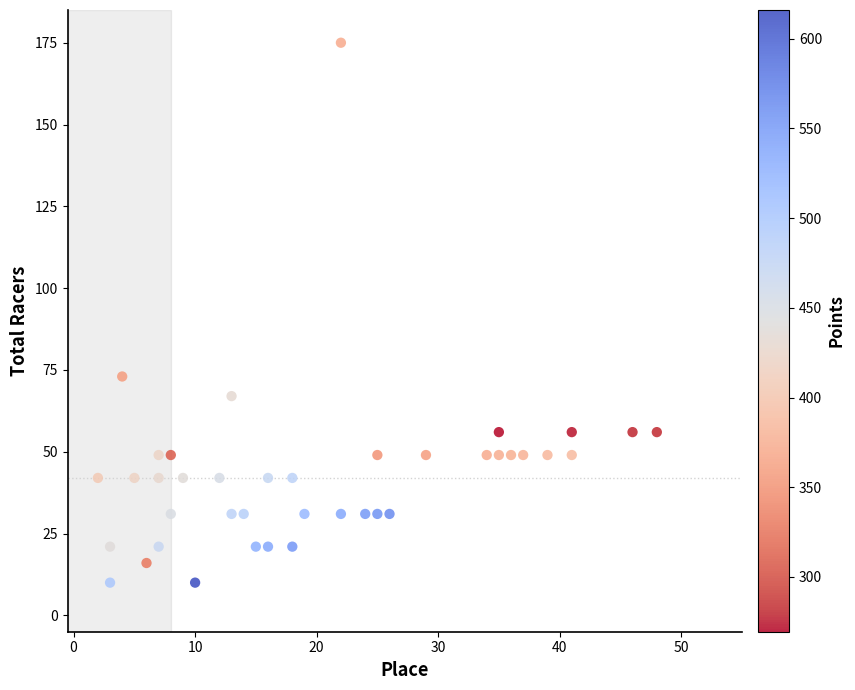

What Y value in the scatter plot is closest to 92?

73